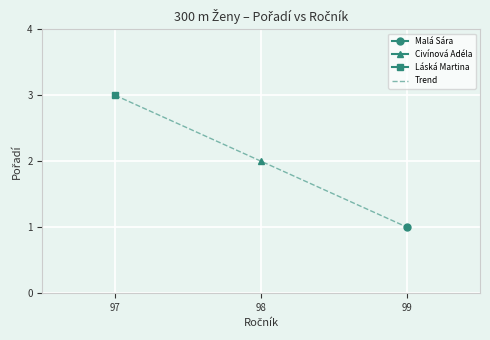

Where does the data first go above 2?

97